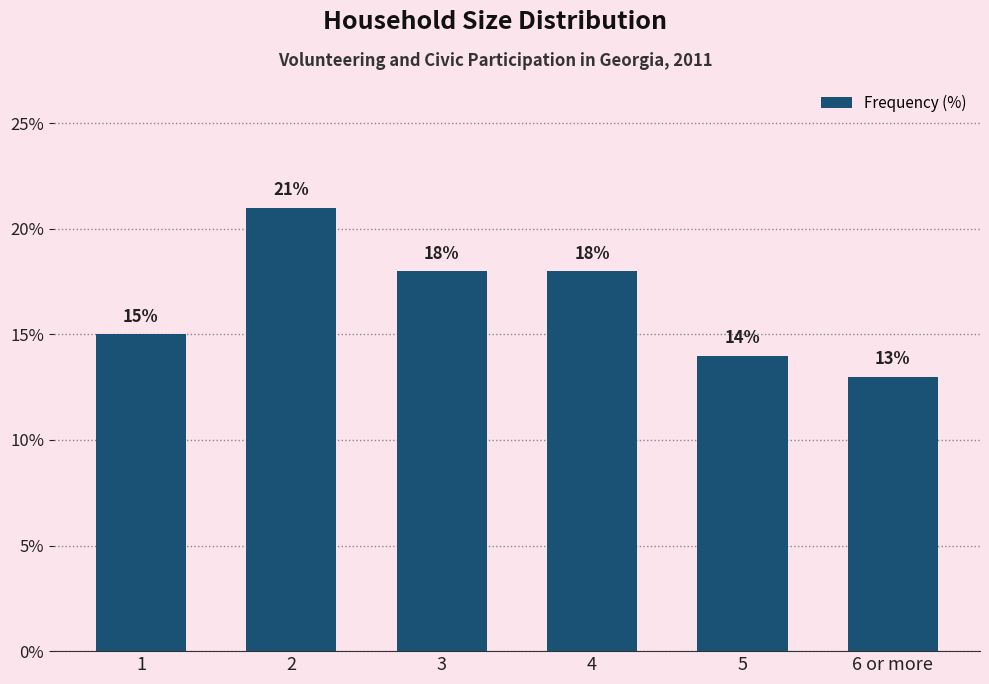

Where does the data first go above 18?

2